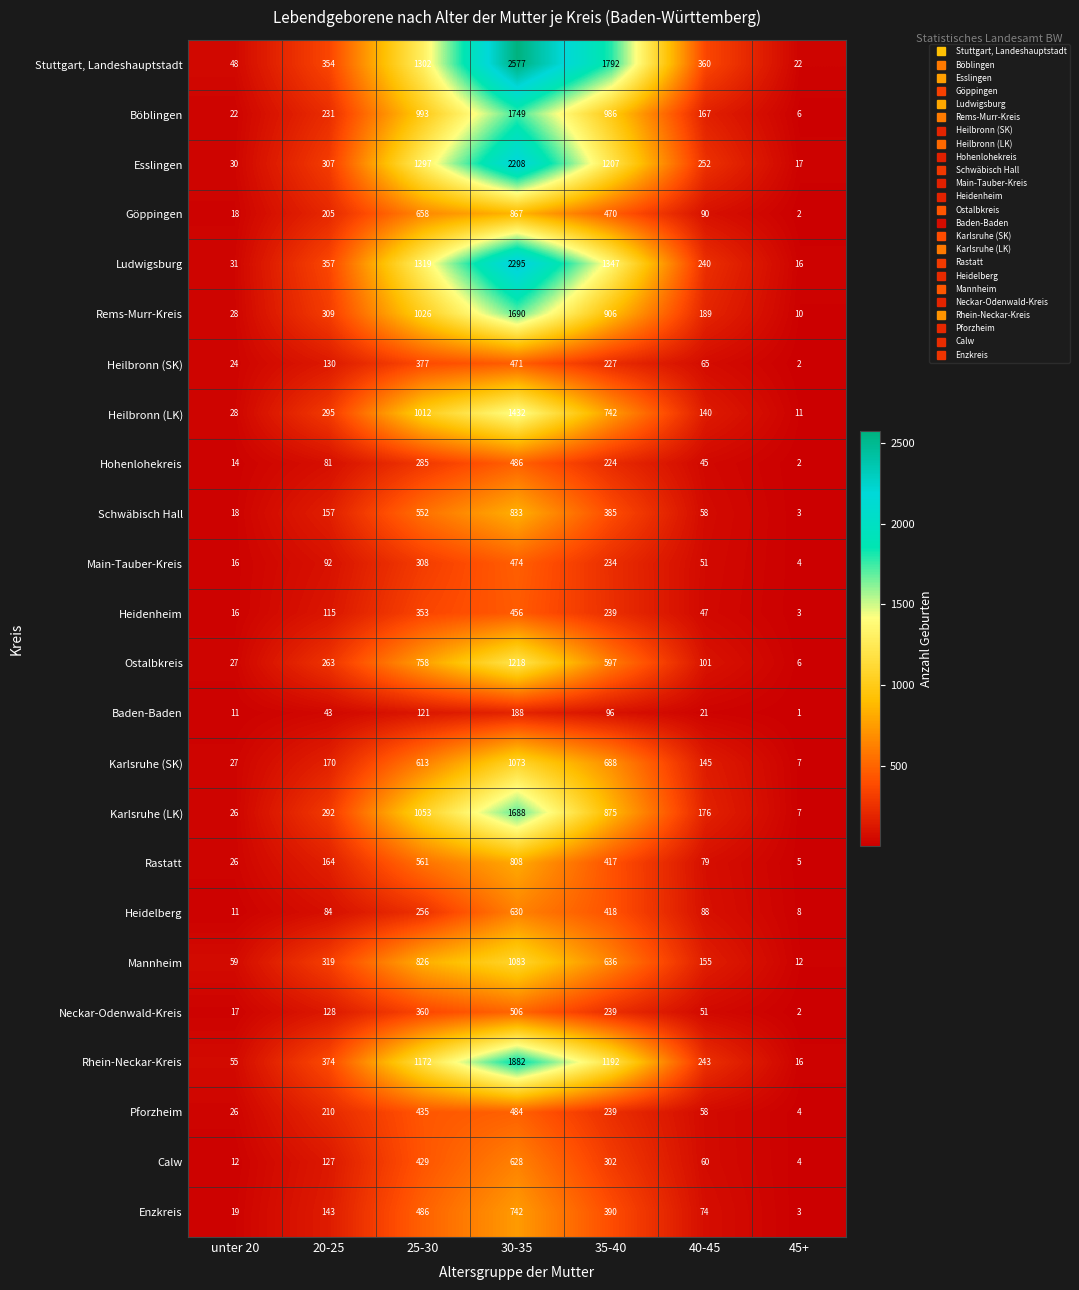

Which series has the largest range (max minus min)?

Stuttgart, Landeshauptstadt